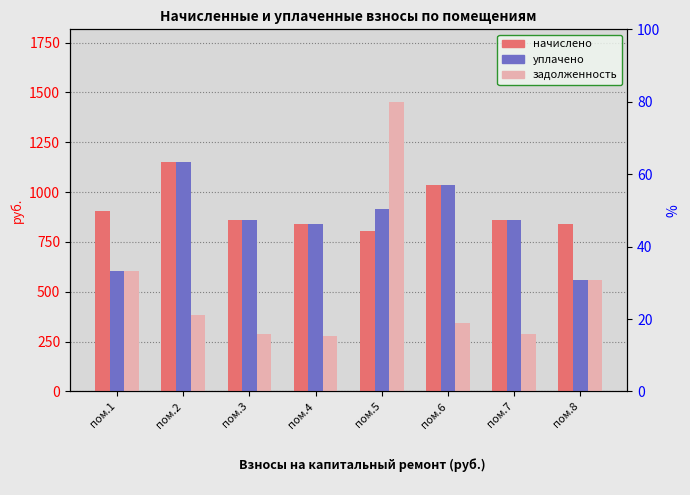

What is the difference between the maximum and minimum values in the задолженность series?

1173.3